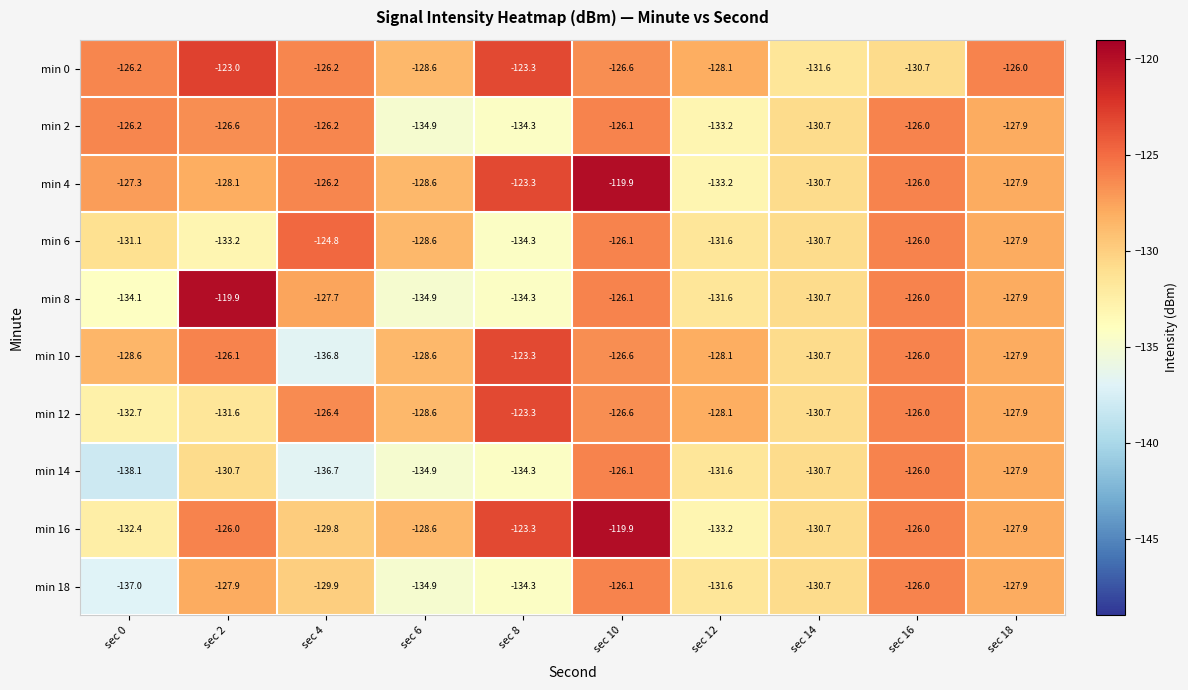

At how many categories does at least one series exceed -131?

10